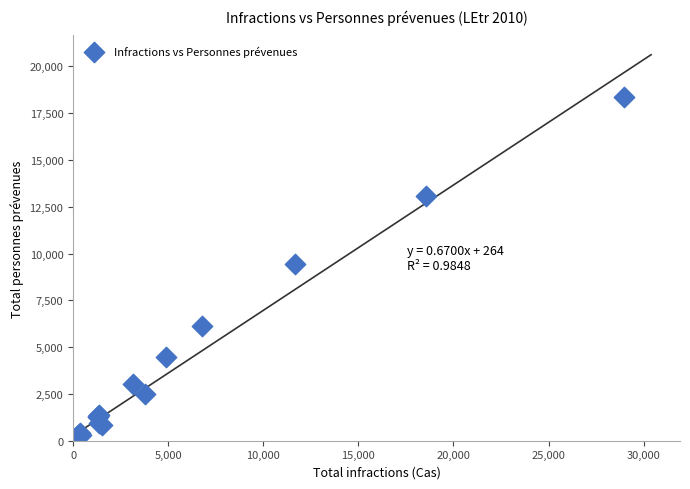

What Y value in the scatter plot is closest to 9188?

9444